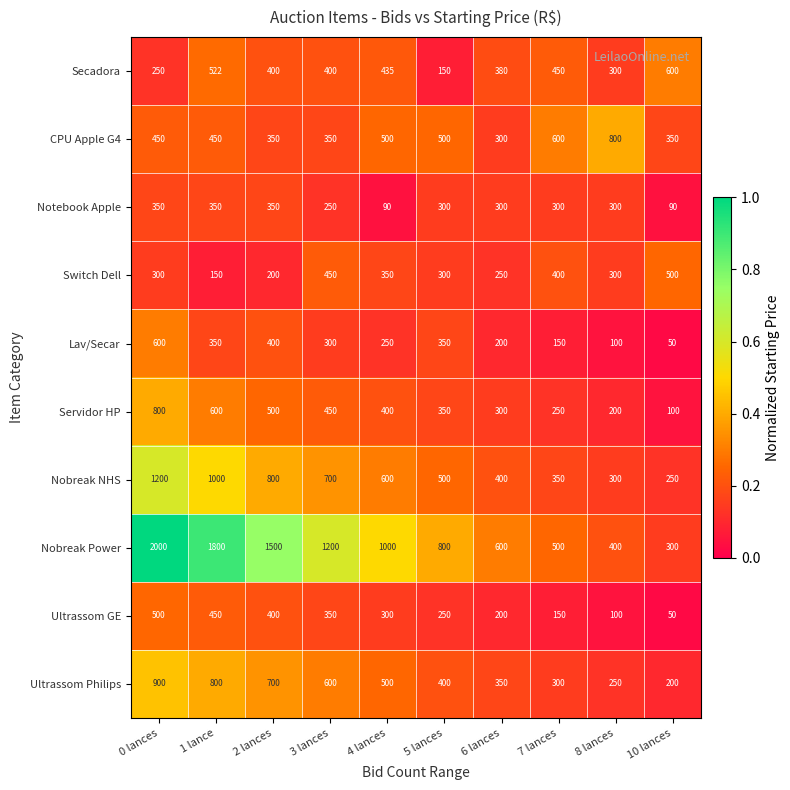

Which series changed the most between 2 lances and 4 lances?

Nobreak Power